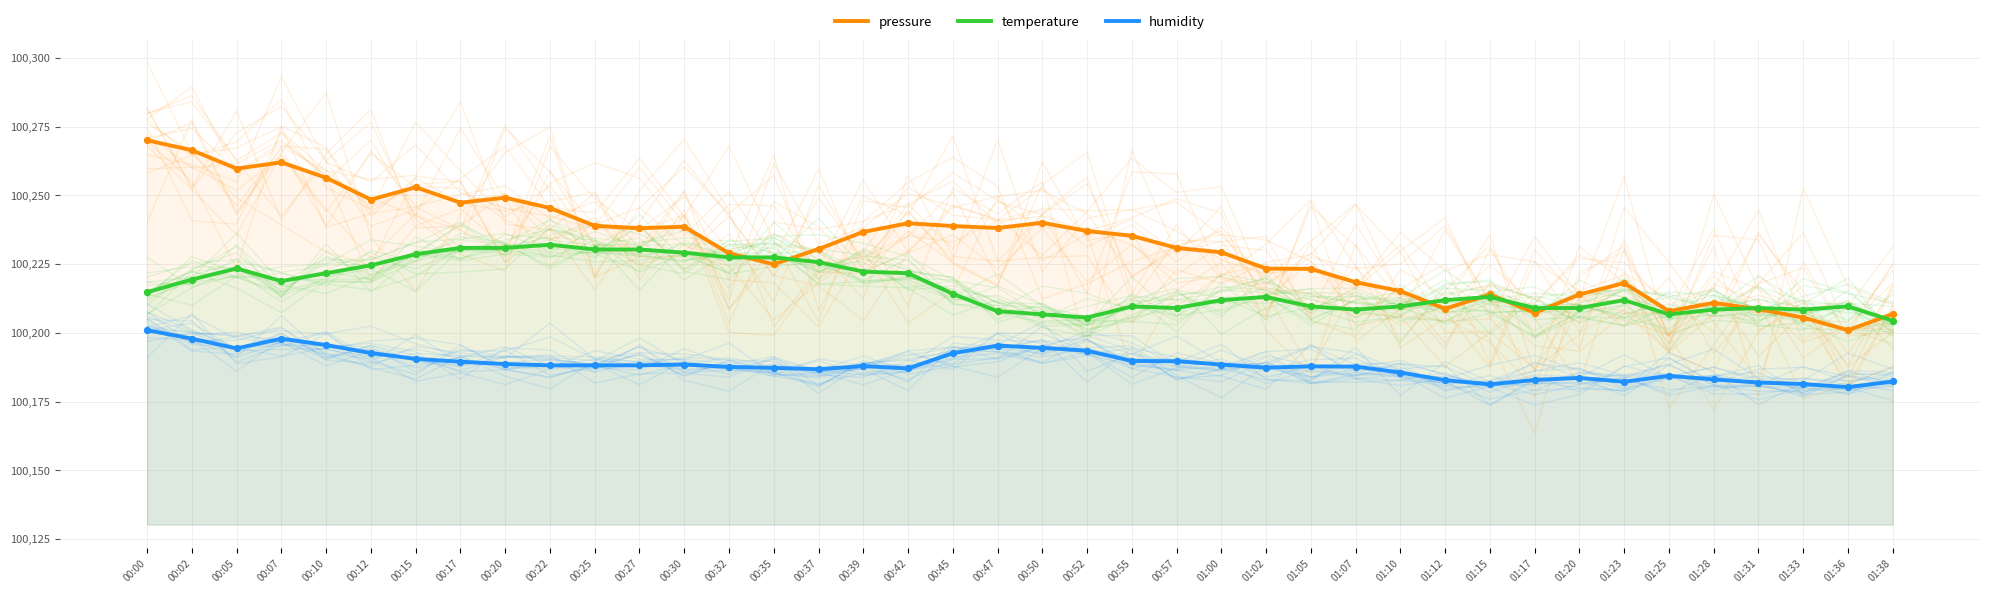

What are all the series names shown in the legend?

pressure, temperature, humidity